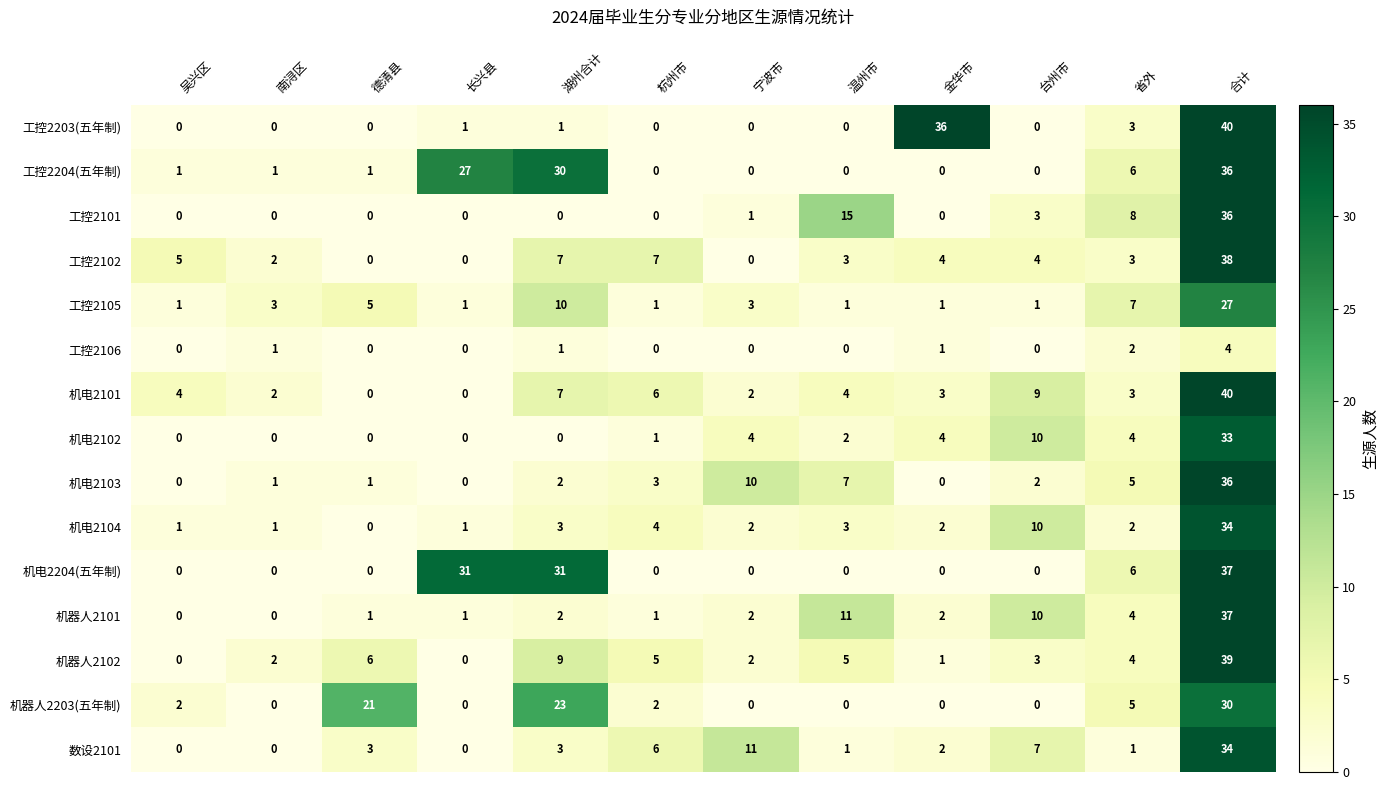

Which series changed the most between 温州市 and 台州市?

工控2101